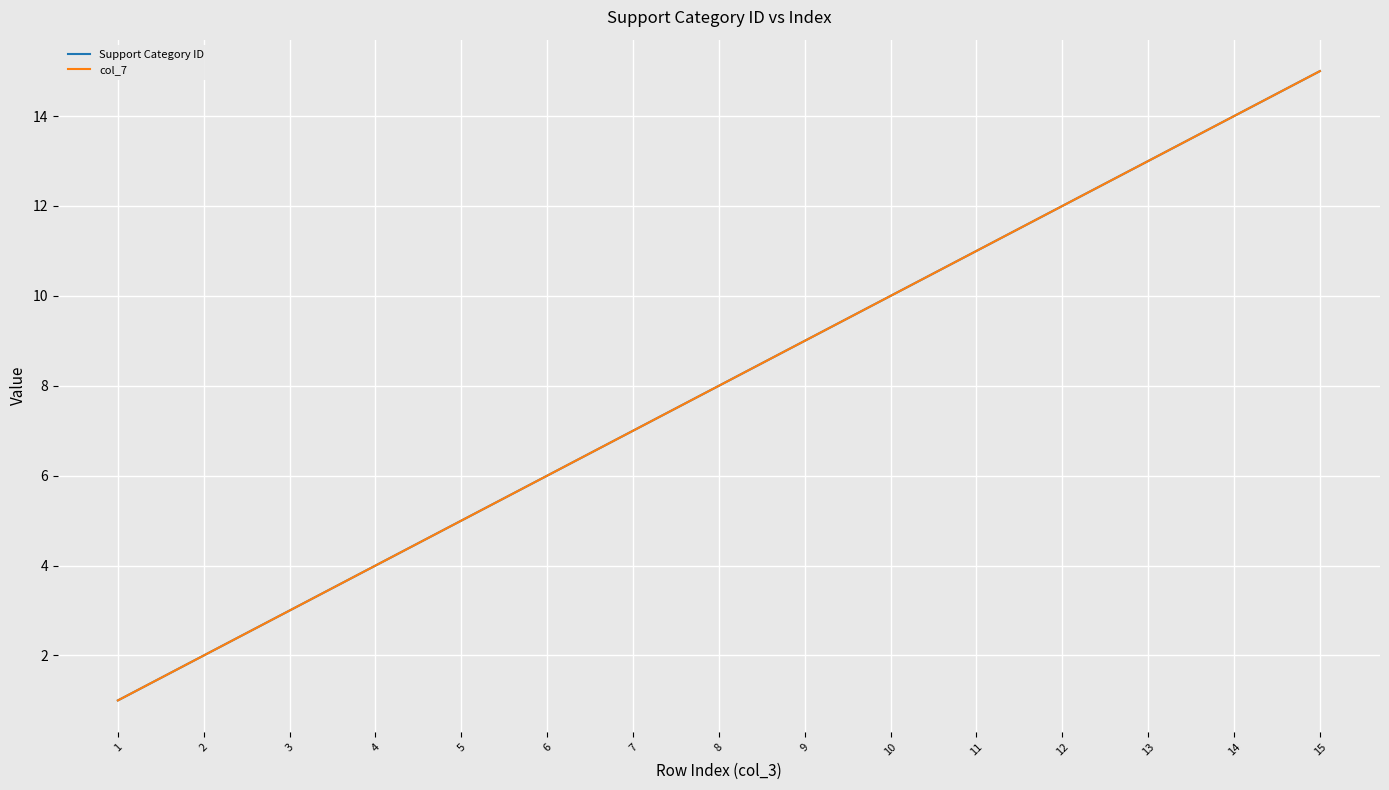

Is the value of Support Category ID at 5 greater than the value of col_7 at 5?

No